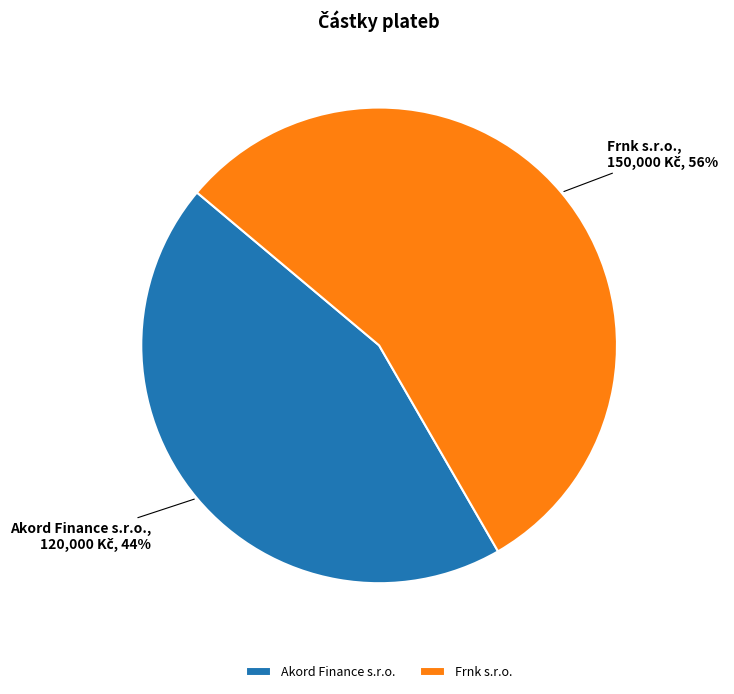

The Akord Finance s.r.o. slice represents 44% of the pie. True or false?

True